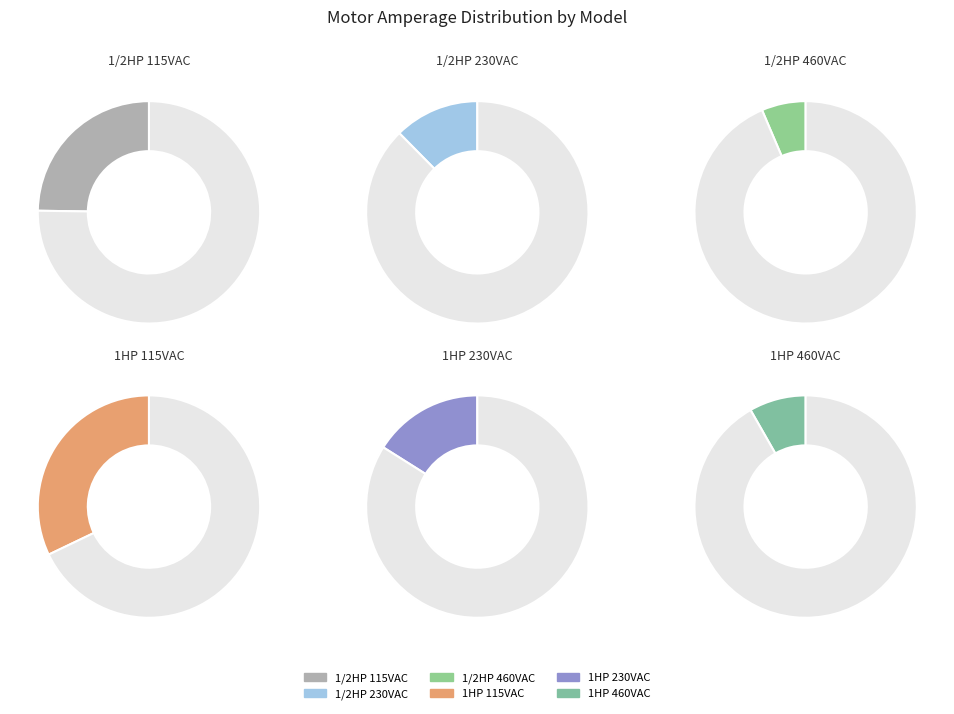

To the nearest percent, what is the difference between the largest and smallest slice percentages?

26%